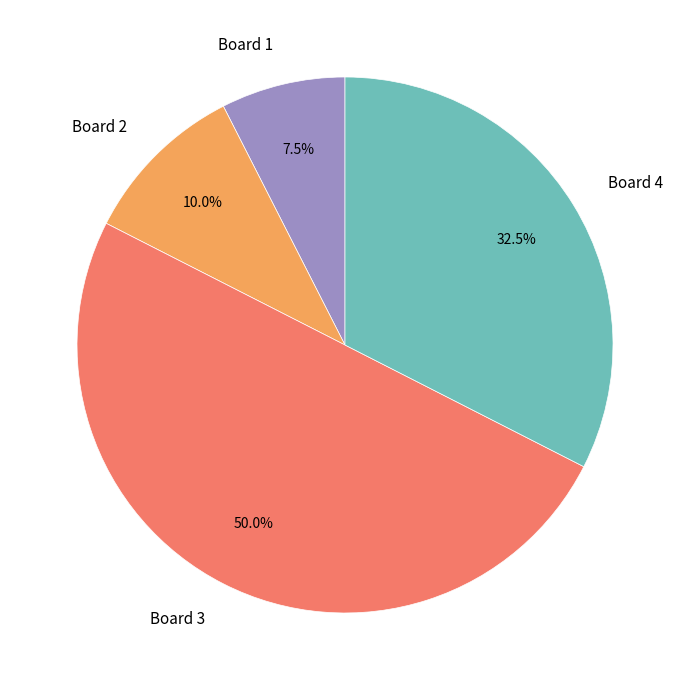

True or false: Board 3 accounts for 50% of the total.

True